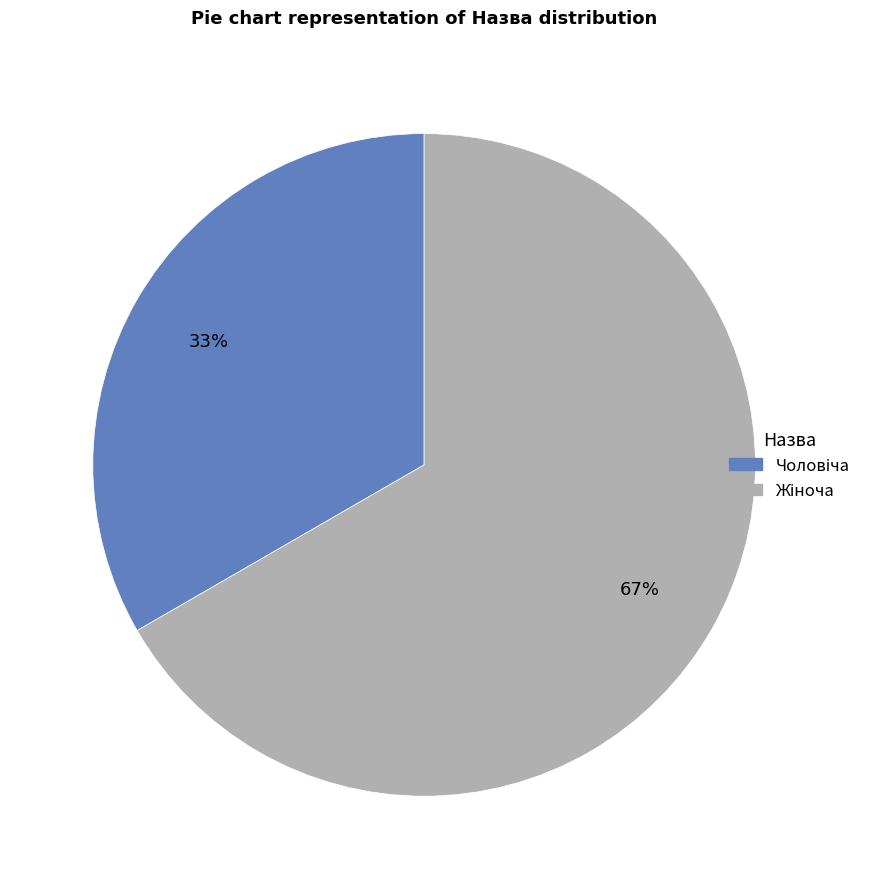

Is there any slice that represents more than half of the pie?

Yes